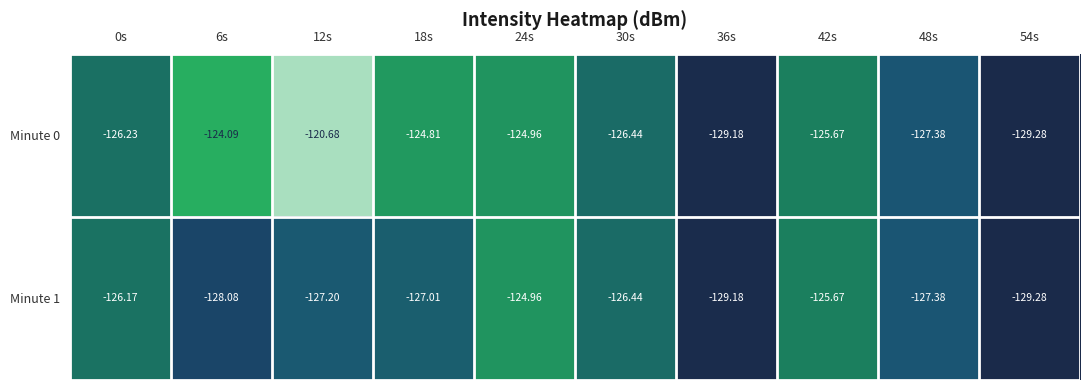

What is the smallest value displayed?

-129.3